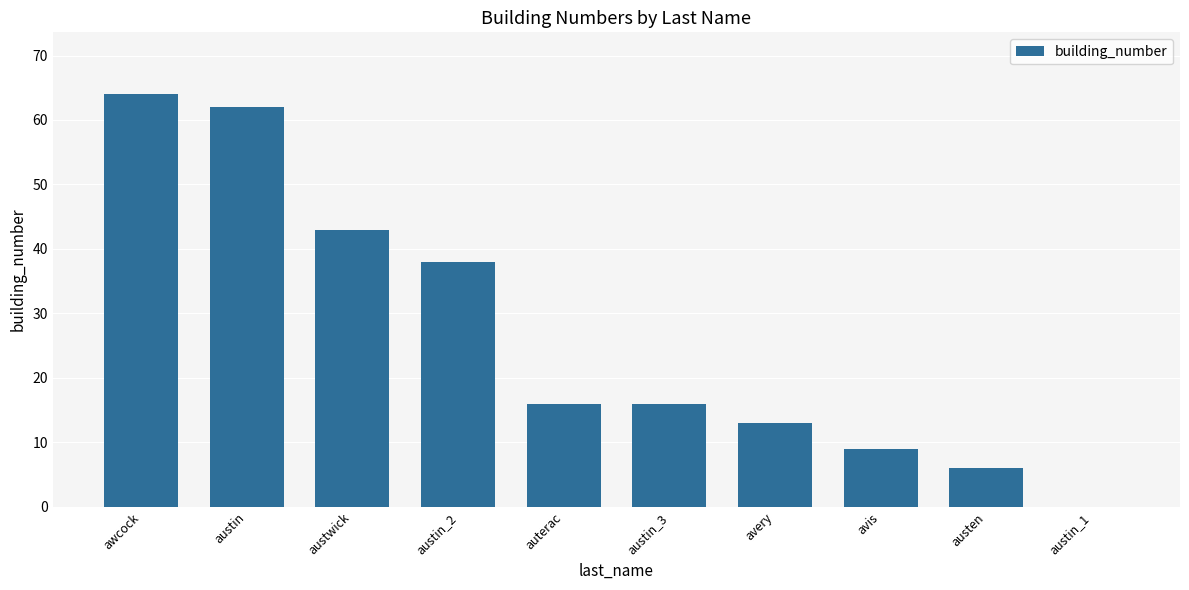

How many series are shown in this chart?

1